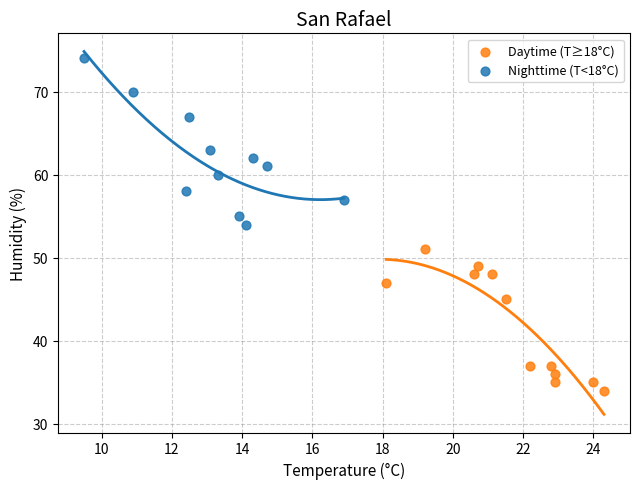

Which series contains the highest Y value?

Nighttime (T<18°C)